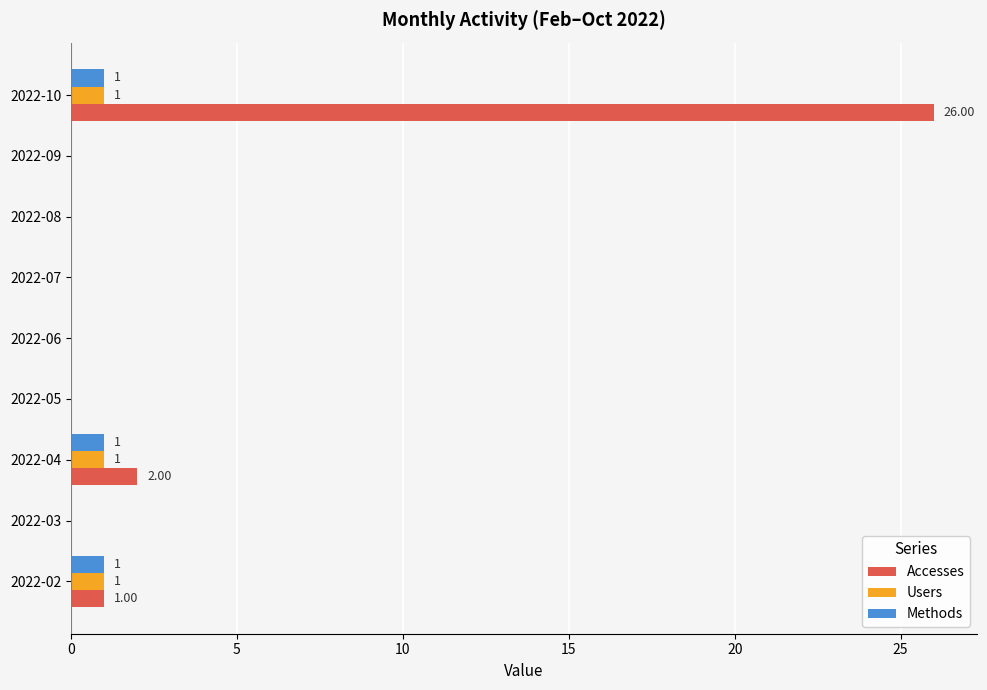

What are all the series names shown in the legend?

Accesses, Users, Methods